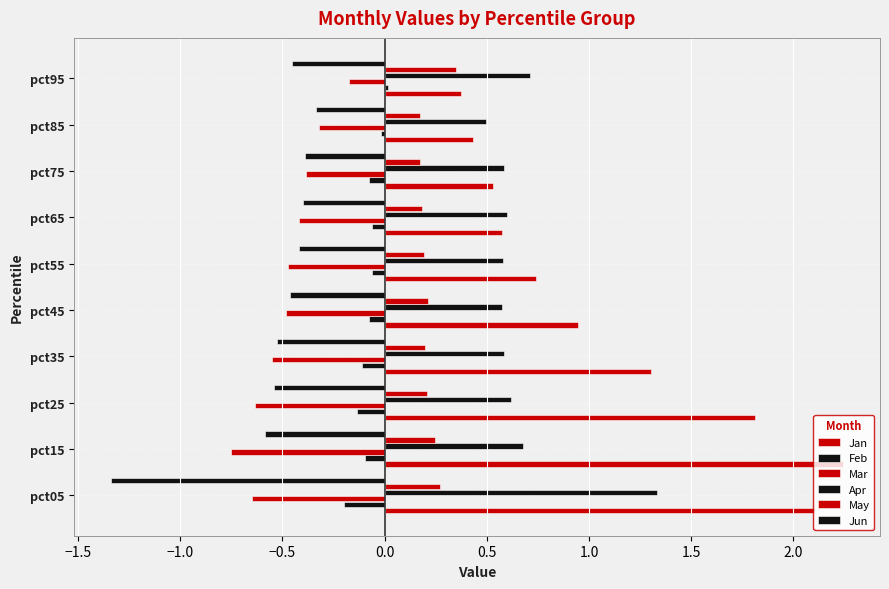

How many series are shown in this chart?

6